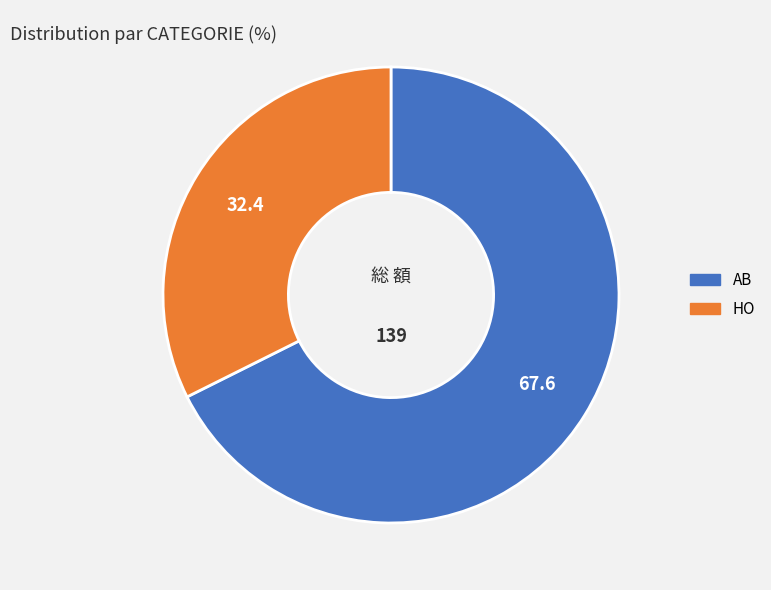

How many slices are in this pie chart?

2